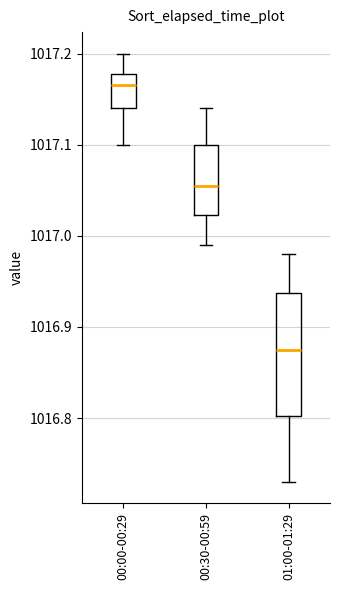

Where does the median line of the box for 01:00-01:29 sit on the y-axis? The values are not printed on the chart, so give them approximately, as read against the axis.

1016.88